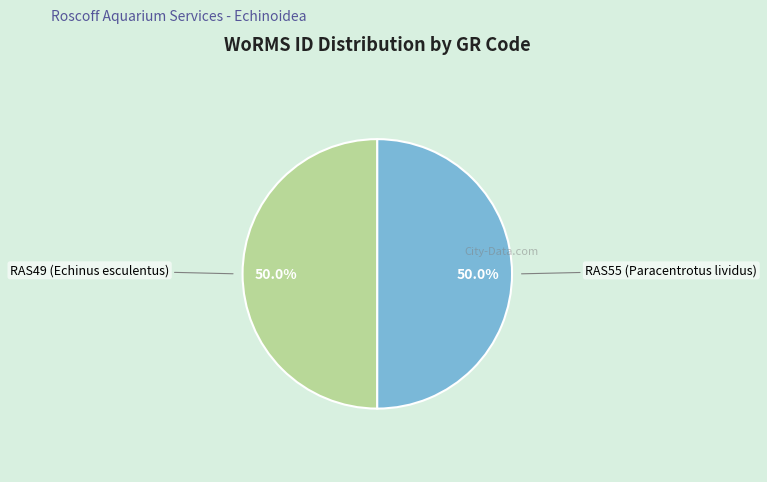

How many segments does this pie chart have?

2